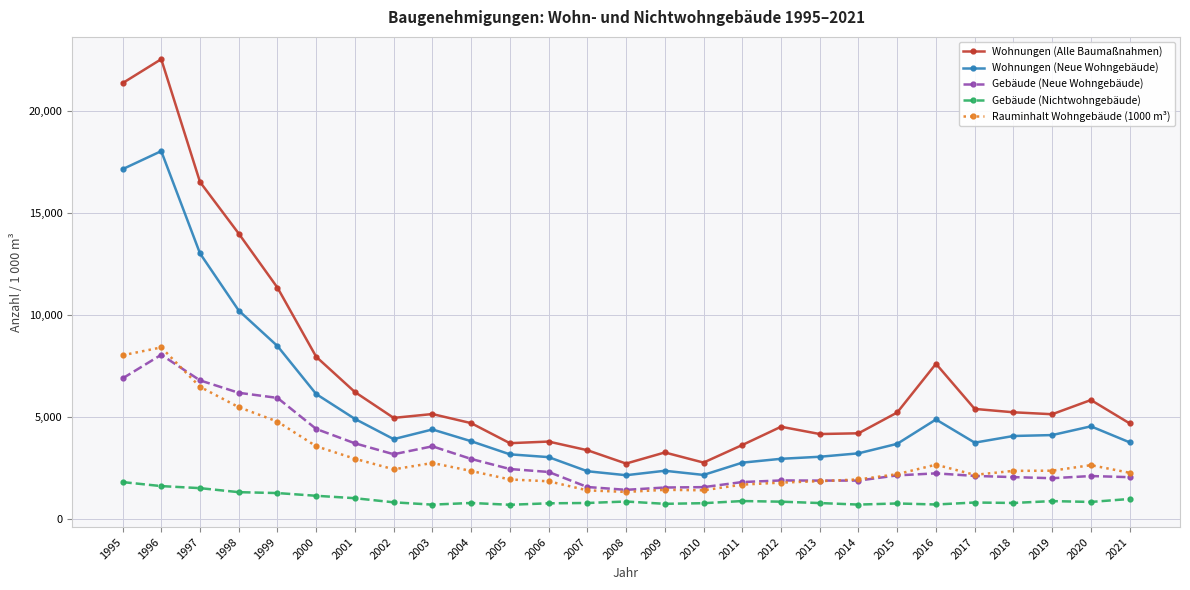

What is the difference between the highest and lowest values at 1996?

20909